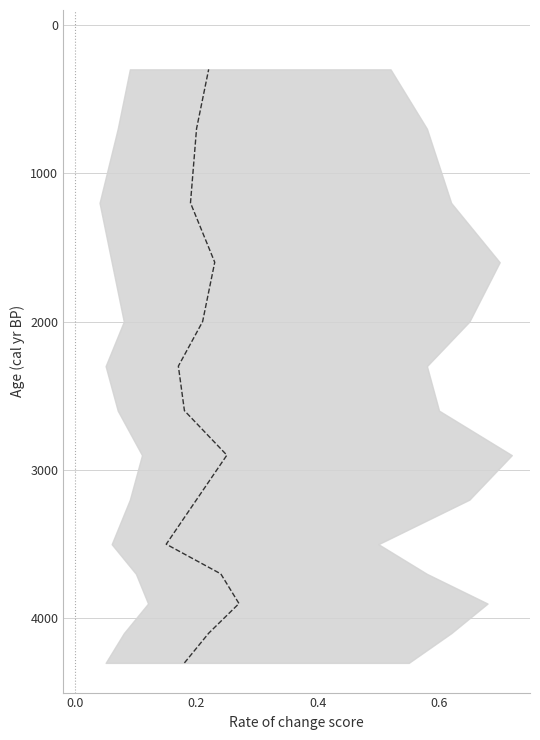

How many data points are above 2900?

6